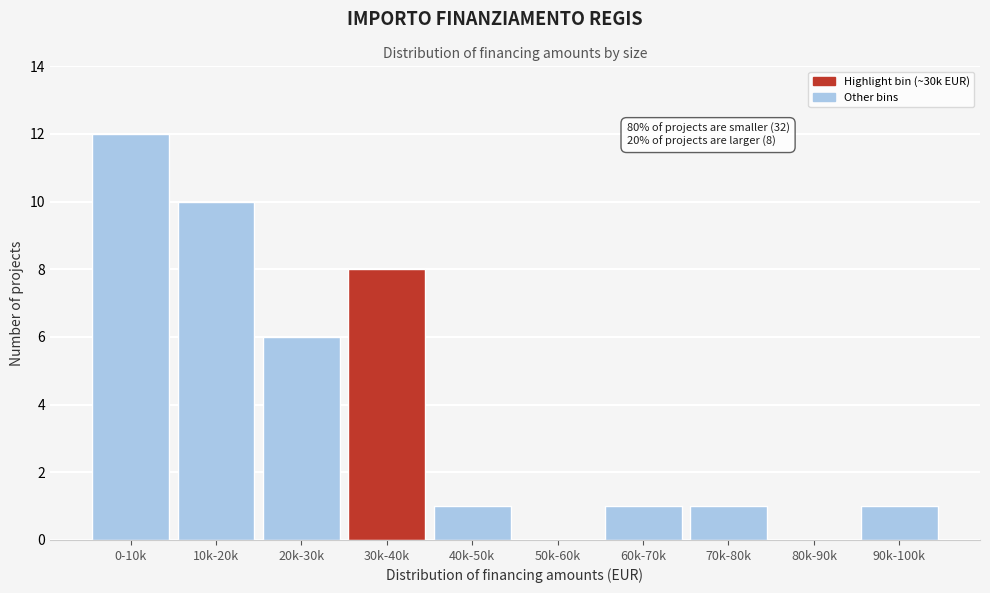

What is the change in value from 20k-30k to 70k-80k?

-5